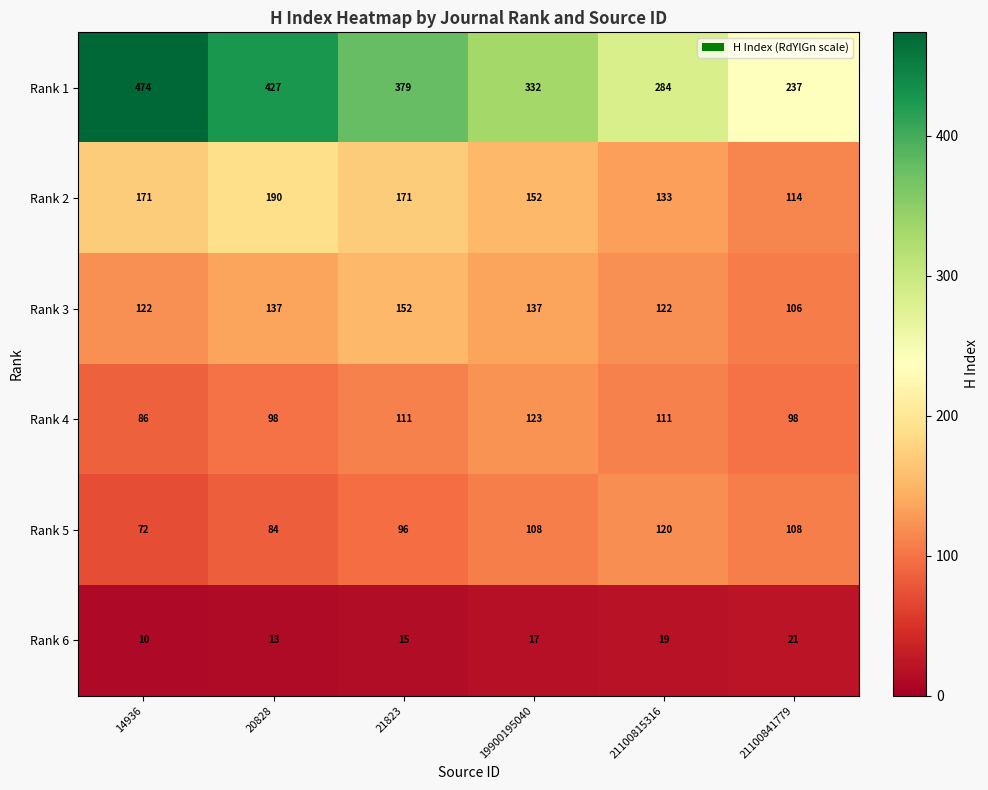

Which label corresponds to the largest value in the chart?

14936